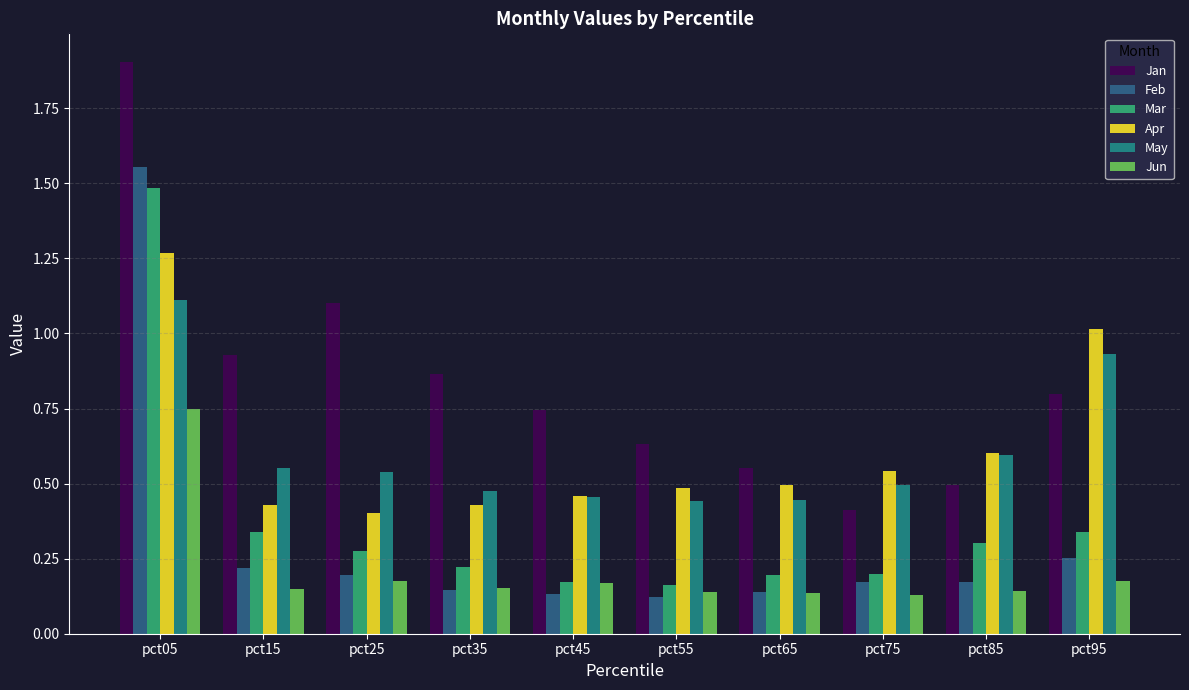

At which category is the sum across all series the highest?

pct05